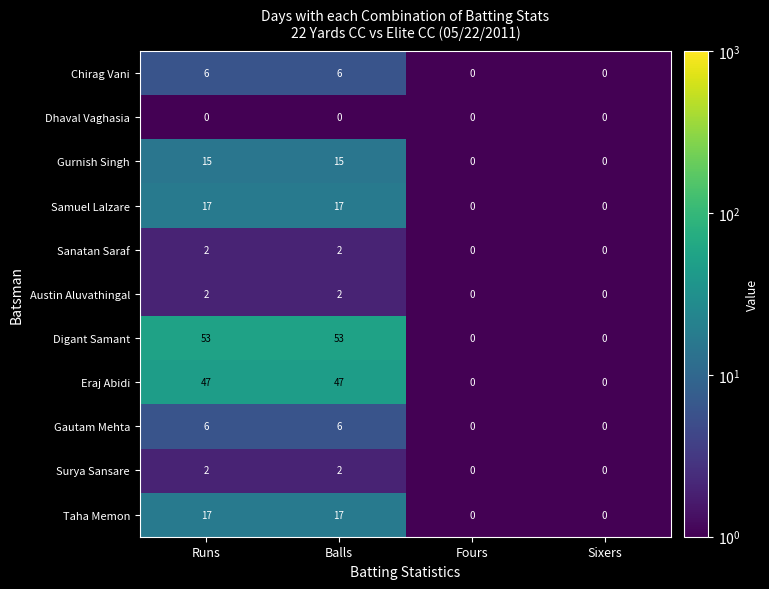

Is the value of Surya Sansare at Sixers greater than the value of Digant Samant at Runs?

No